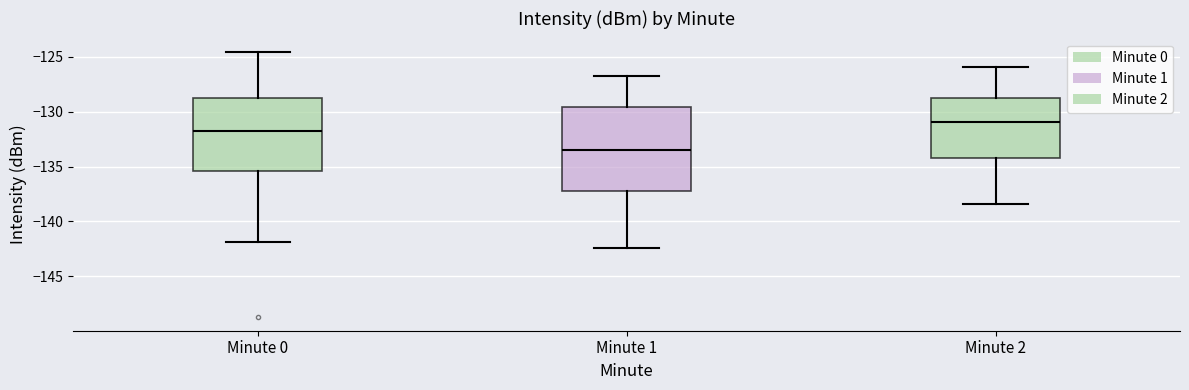

Reading left to right, read every box against the y-axis: the position of its median line, the range the box covers, and the ends of its whiskers. The values are not printed on the chart, so give them approximately, as read against the axis.

Minute 0: median -131.5, box -135.5 to -129.0, whiskers -142.0 to -124.5
Minute 1: median -133.5, box -137.0 to -129.5, whiskers -142.5 to -126.5
Minute 2: median -131.0, box -134.0 to -128.5, whiskers -138.5 to -126.0